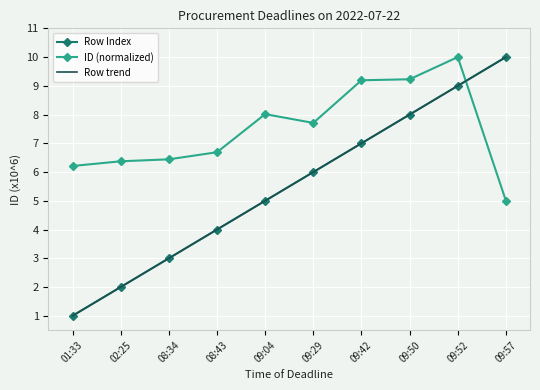

How many data points does each series have?

10